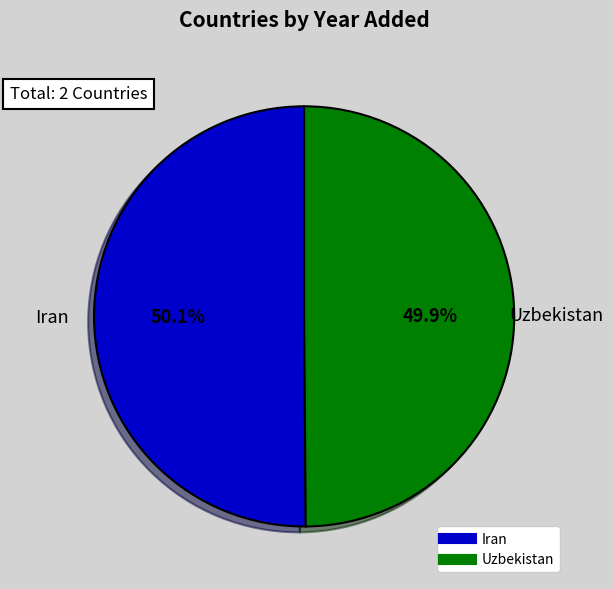

How many segments does this pie chart have?

2